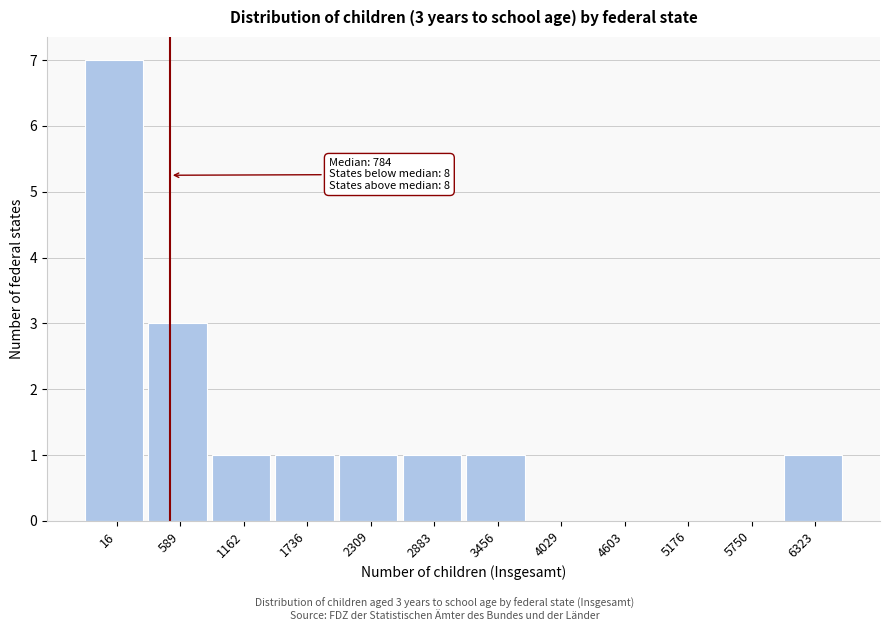

Reading left to right, transcribe all the data shown in this chart.

16=7	589=3	1162=1	1736=1	2309=1	2883=1	3456=1	4029=0	4603=0	5176=0	5750=0	6323=1